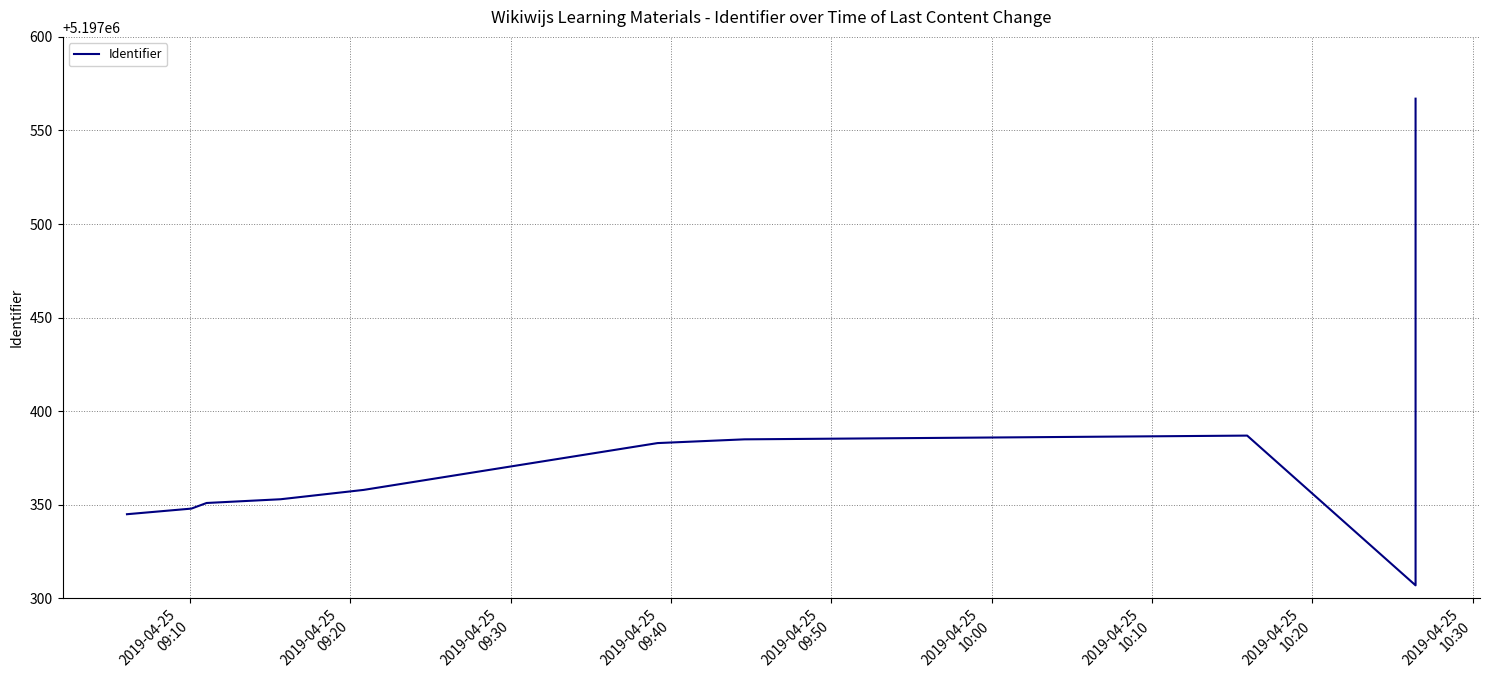

The chart shows a value of 2751767 at 2019-04-25
10:20. True or false?

False